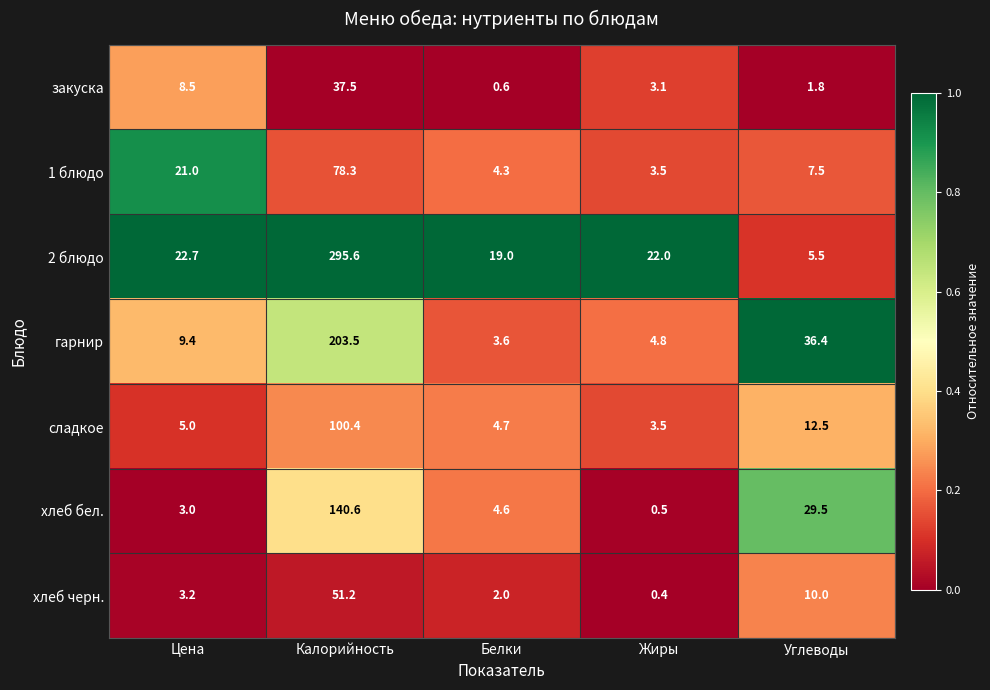

List the series in order of their peak value, highest first.

2 блюдо, гарнир, хлеб бел., сладкое, 1 блюдо, хлеб черн., закуска